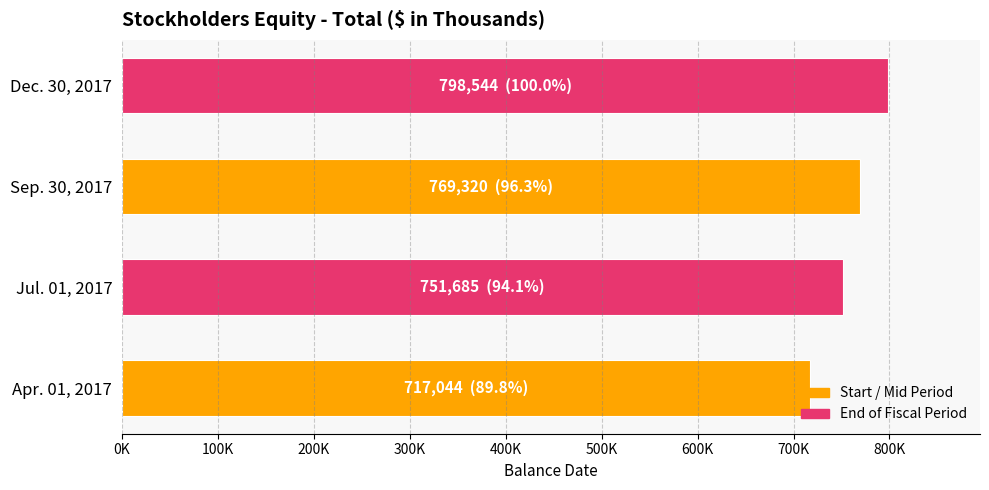

Rank the categories by value from lowest to highest.

Apr. 01, 2017, Jul. 01, 2017, Sep. 30, 2017, Dec. 30, 2017